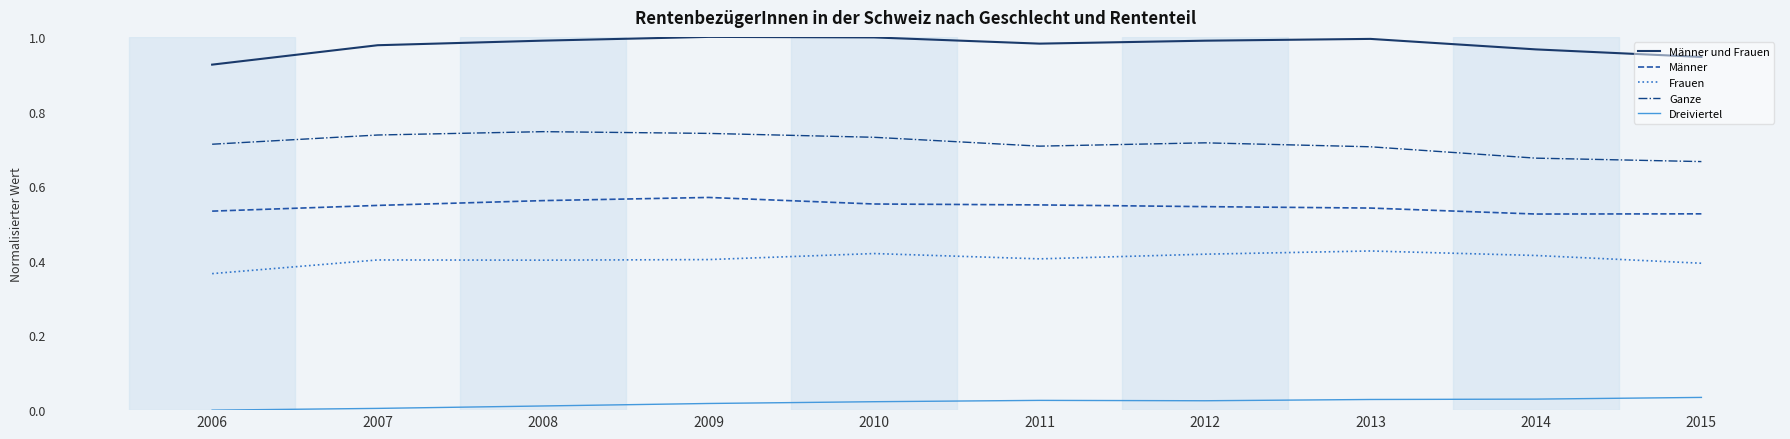

True or false: Männer und Frauen and Ganze intersect in this chart.

False